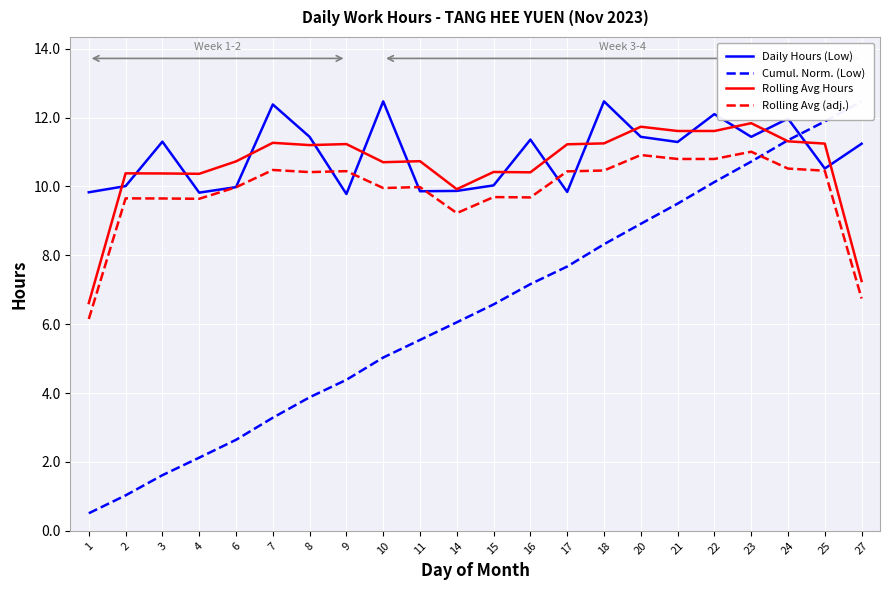

Is it true that Daily Hours (Low) equals 18.0 at 15?

False